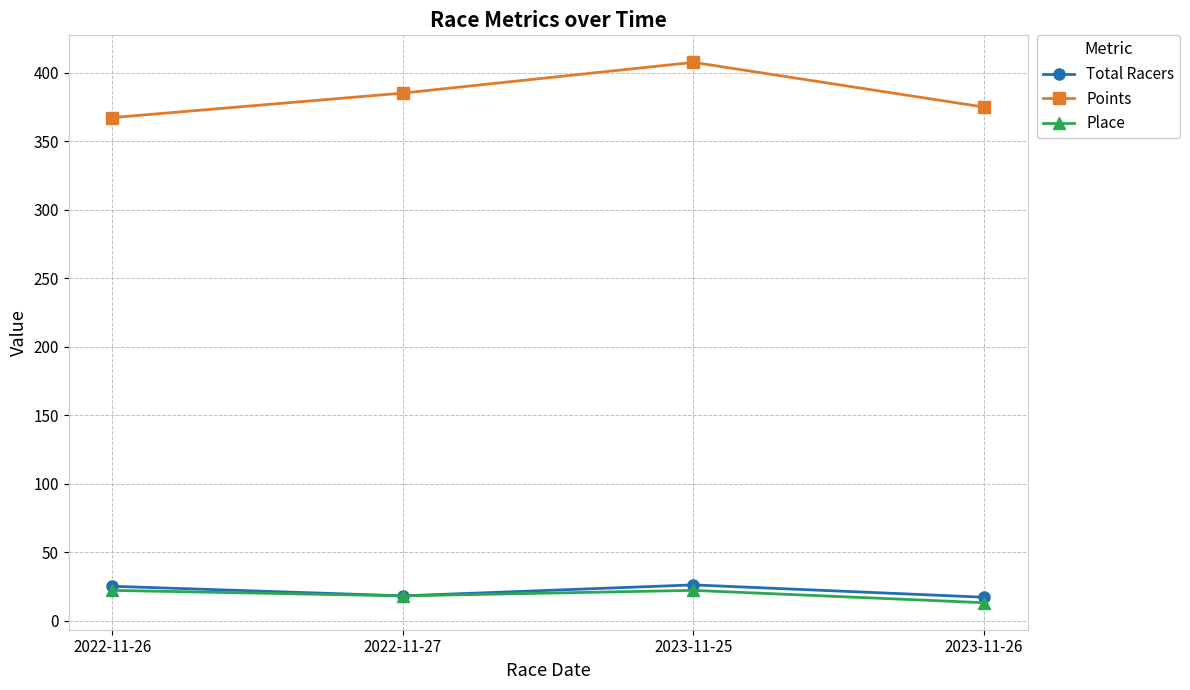

What are all the series names shown in the legend?

Total Racers, Points, Place